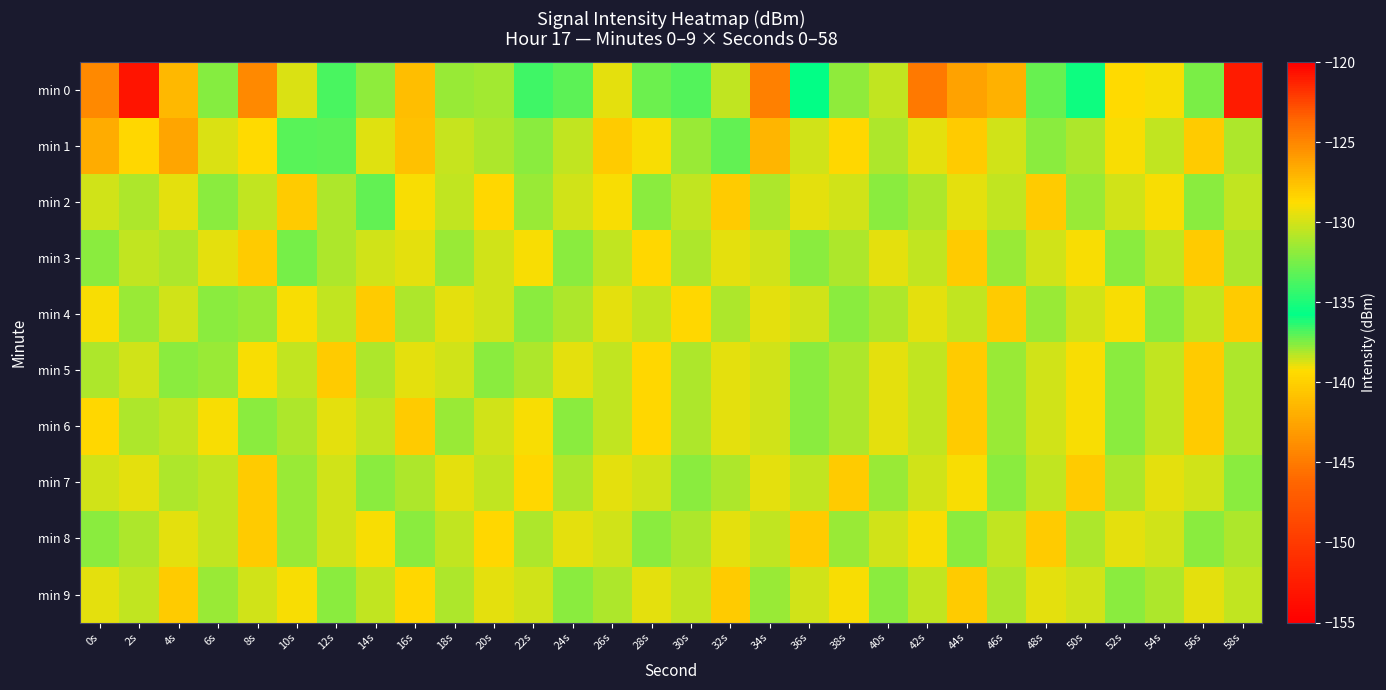

At which category is the sum across all series the highest?

44s